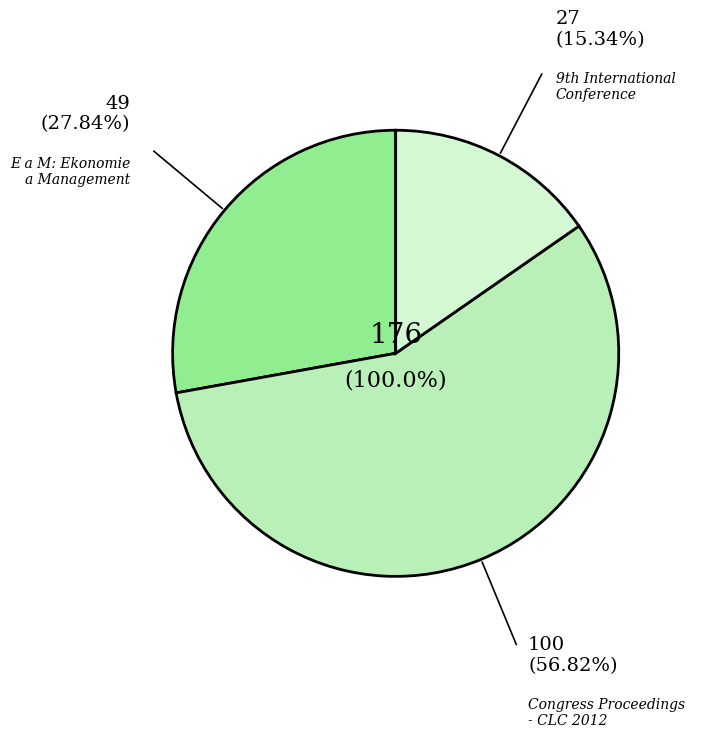

Which slice represents more than half of the pie?

Congress Proceedings - CLC 2012